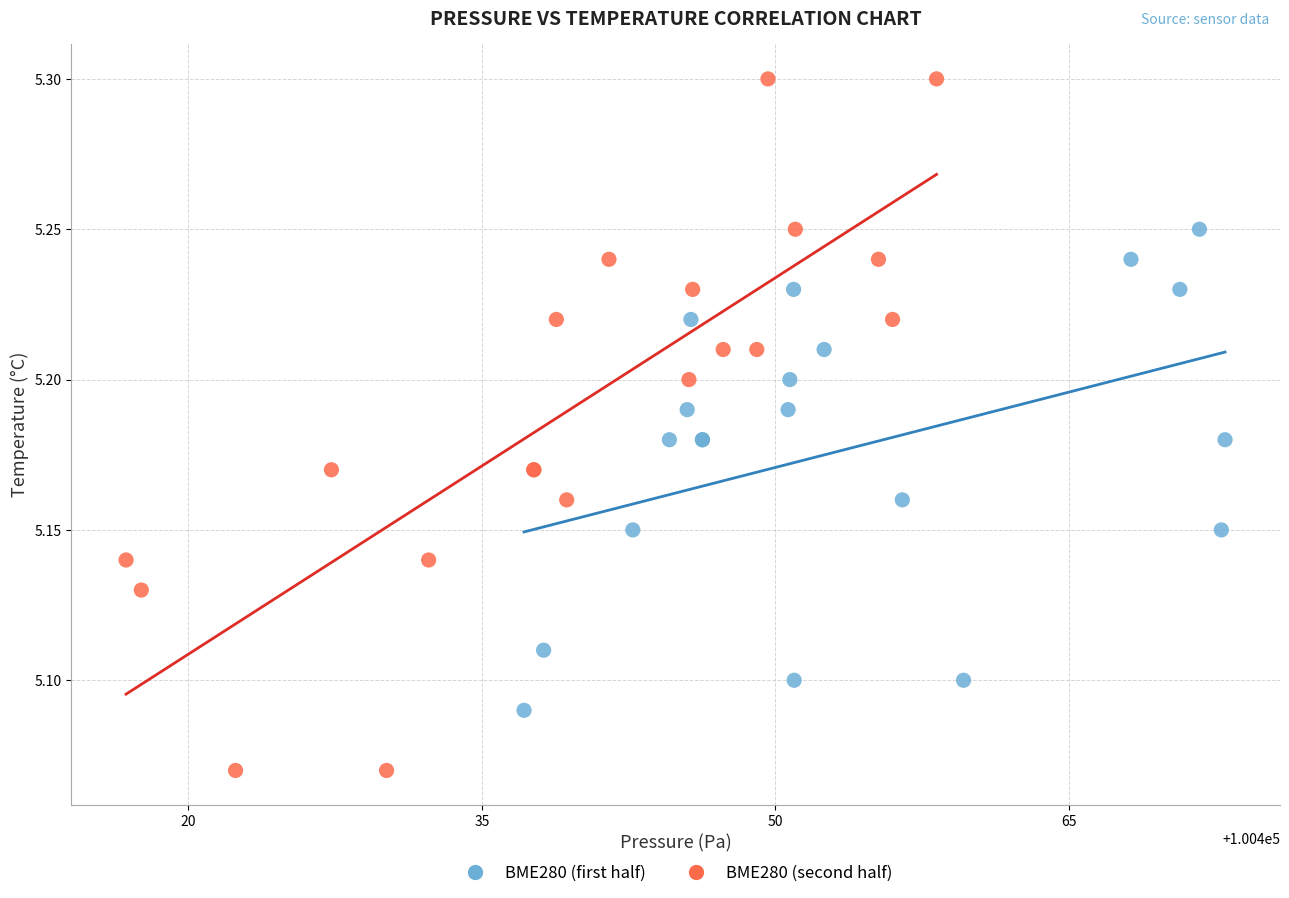

Which series has the widest spread of Y values?

BME280 (second half)